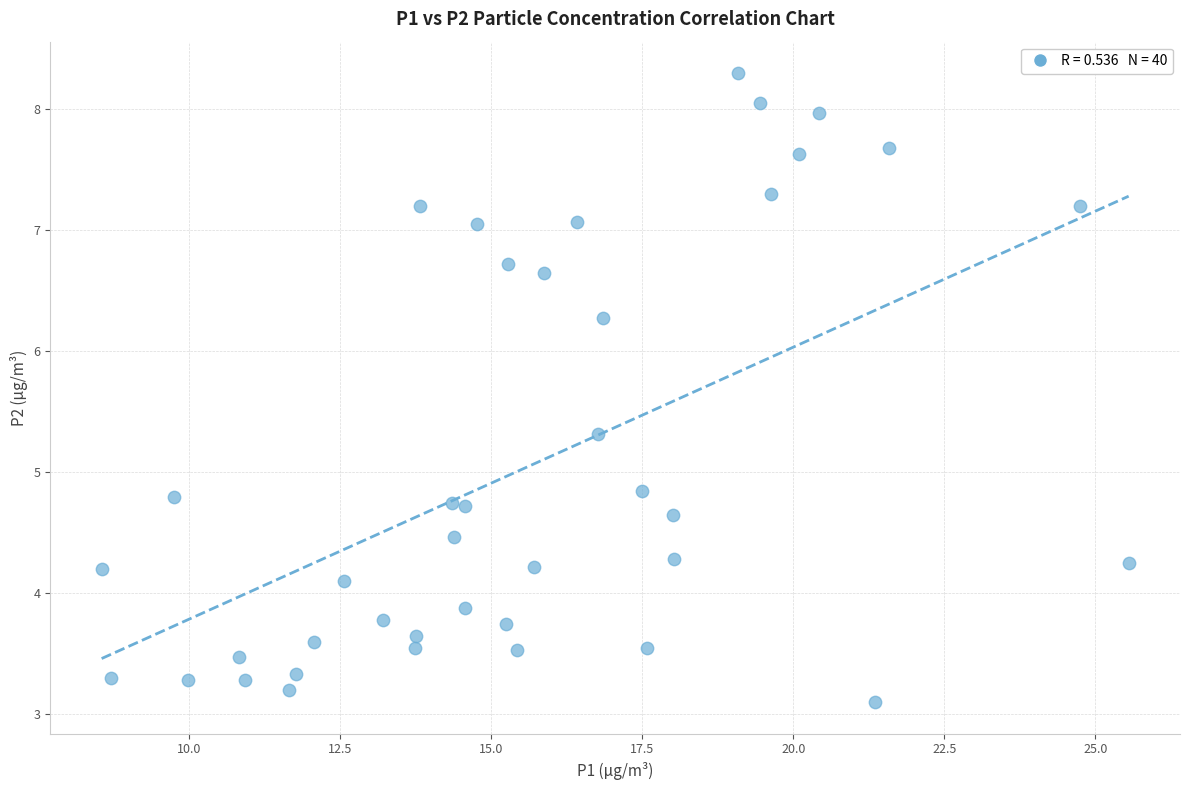

What is the range of Y values (max minus min)?

5.2